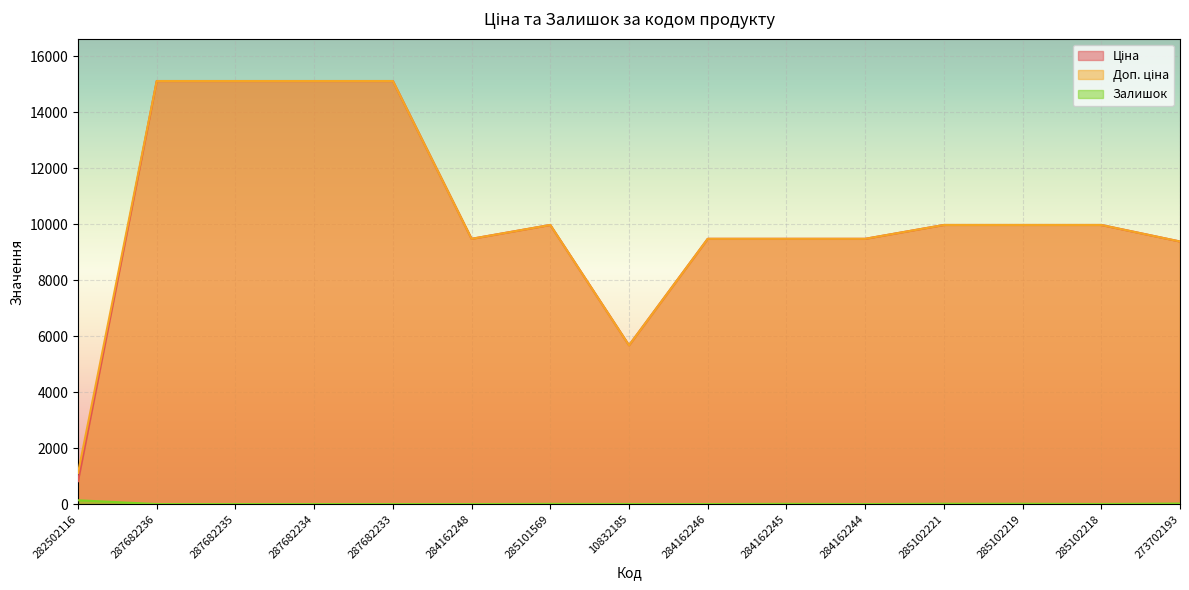

Is the value of Ціна at 287682234 greater than the value of Доп. ціна at 284162246?

Yes